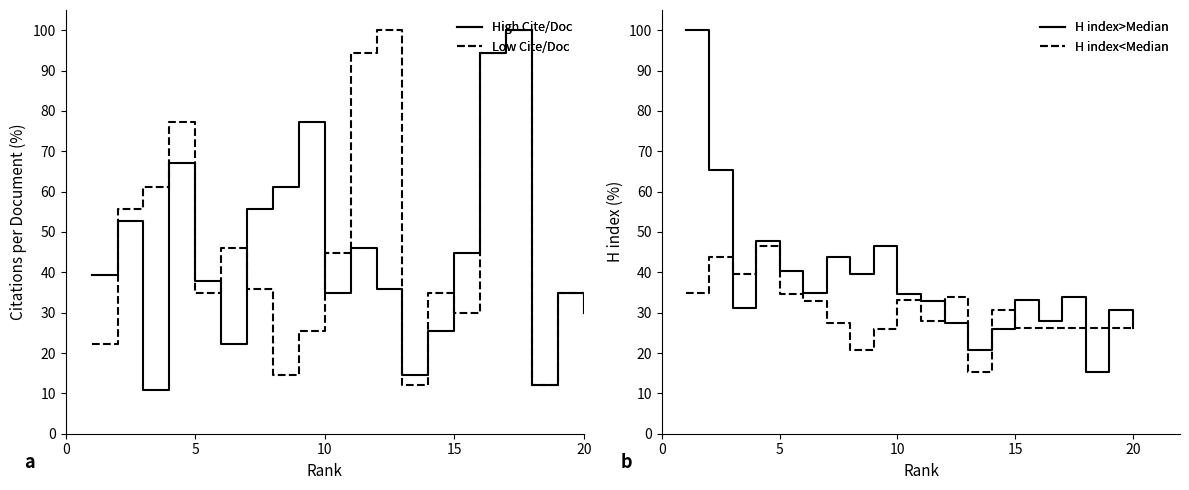

How many interior local peaks does the H index (Top 10) series have?

6